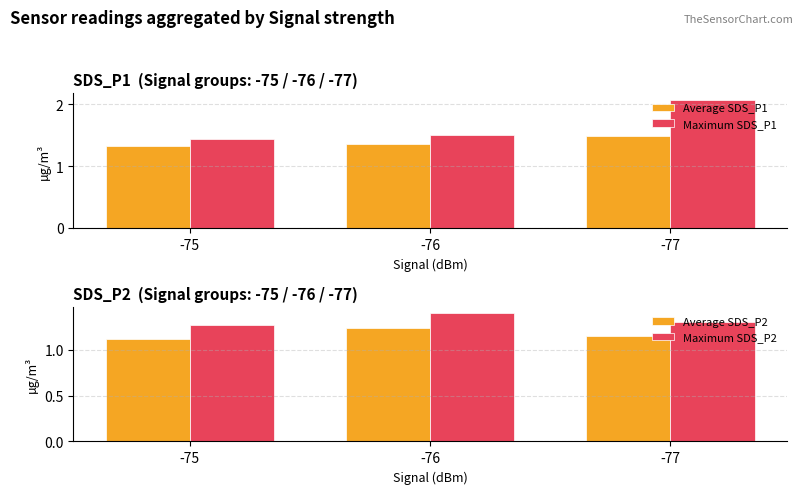

How many Average SDS_P1 values are between 1 and 2?

3